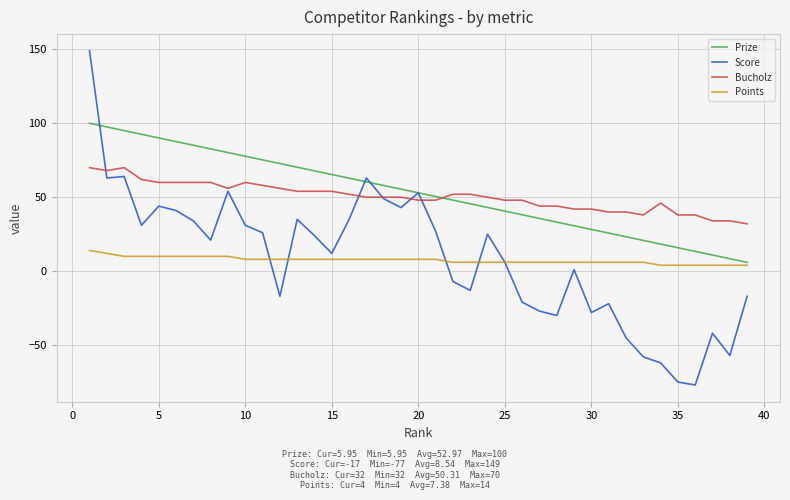

Count the number of data series in this chart.

4